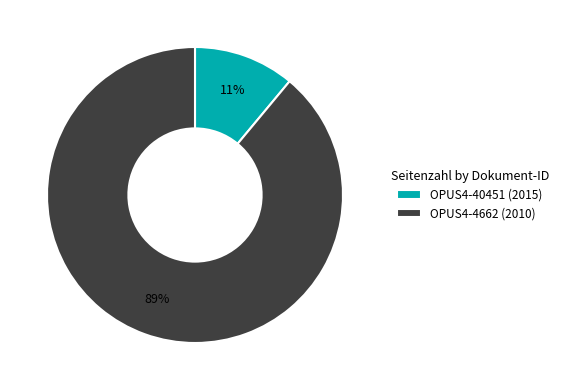

Do OPUS4-4662 (2010) and OPUS4-40451 (2015) together represent more than half of the pie?

Yes